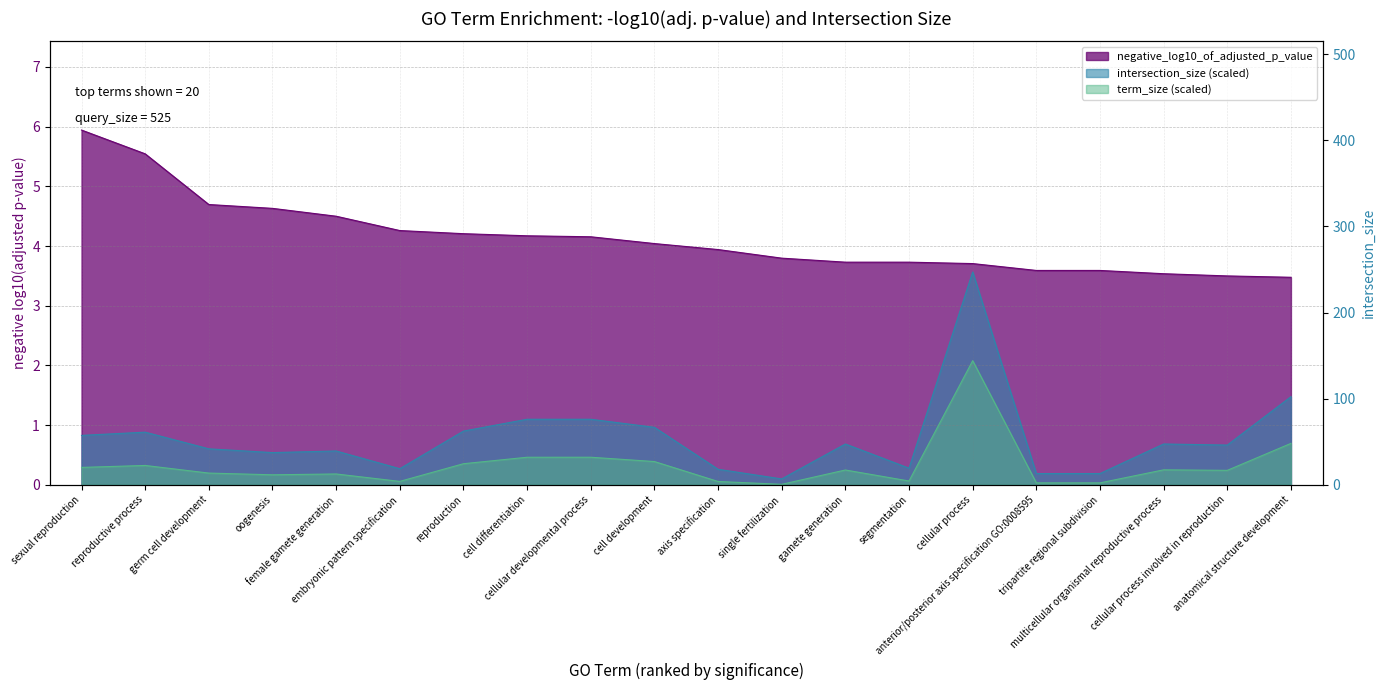

How many series are shown in this chart?

3